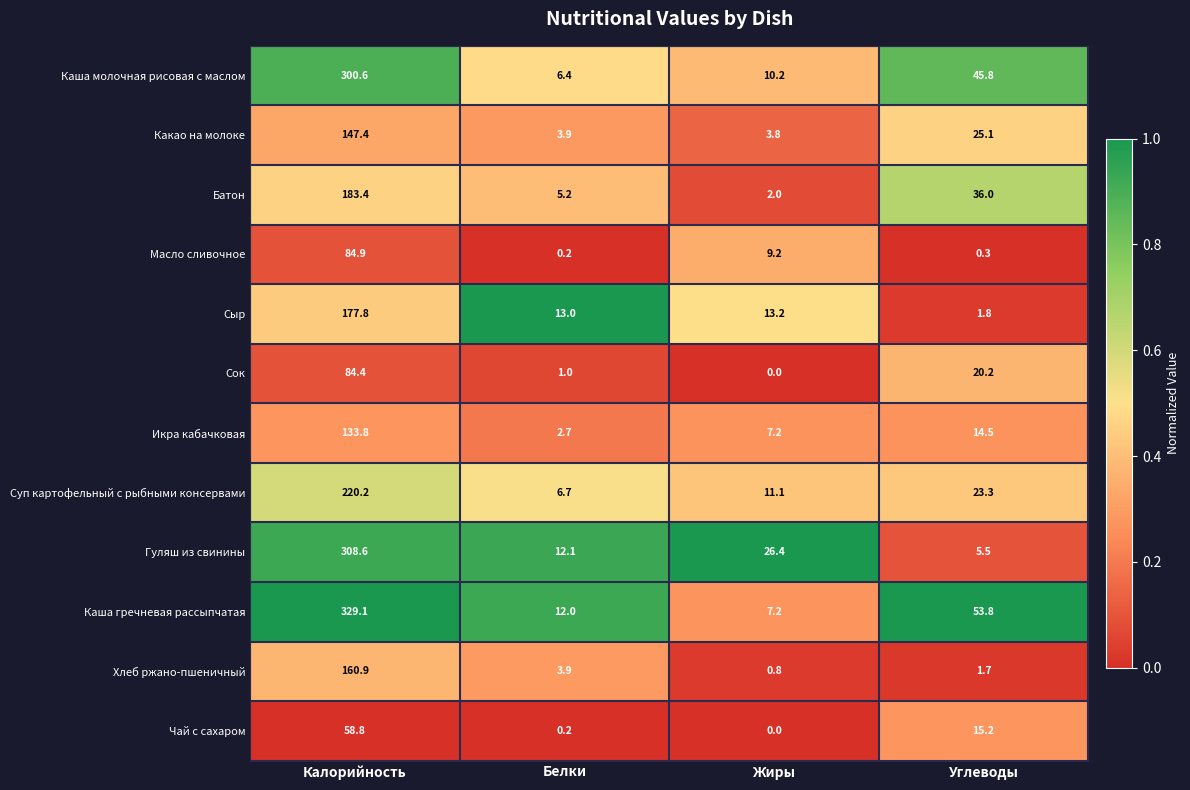

How many series are shown in this chart?

12